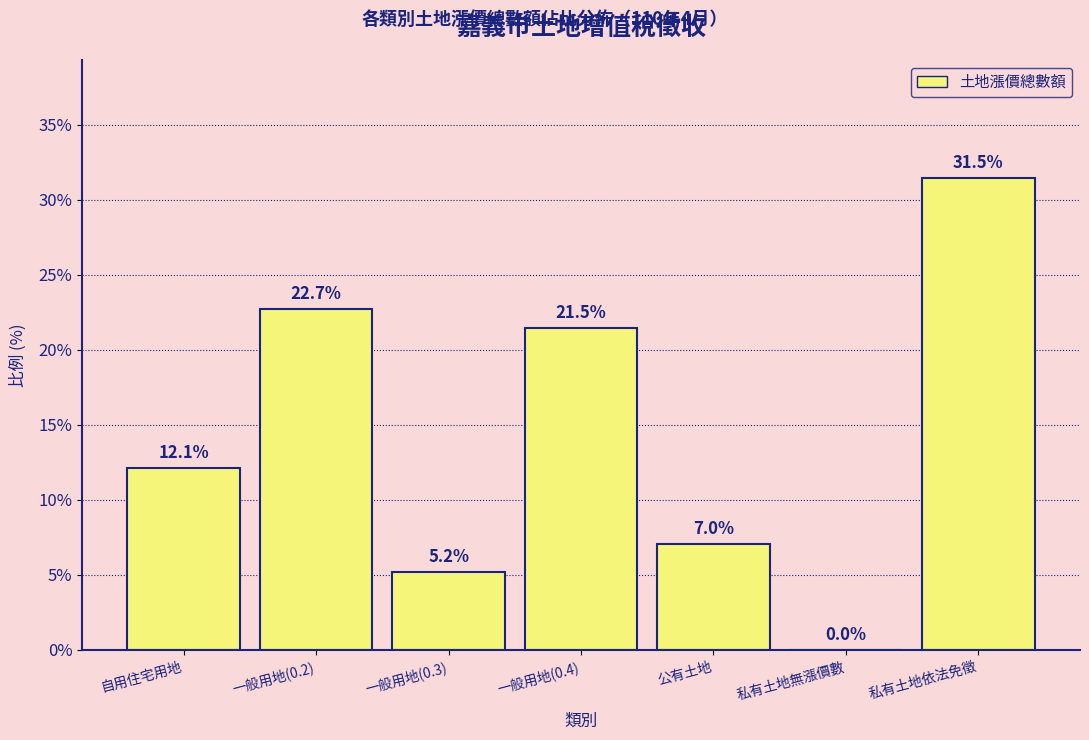

Which category has the highest value across all series?

私有土地依法免徵